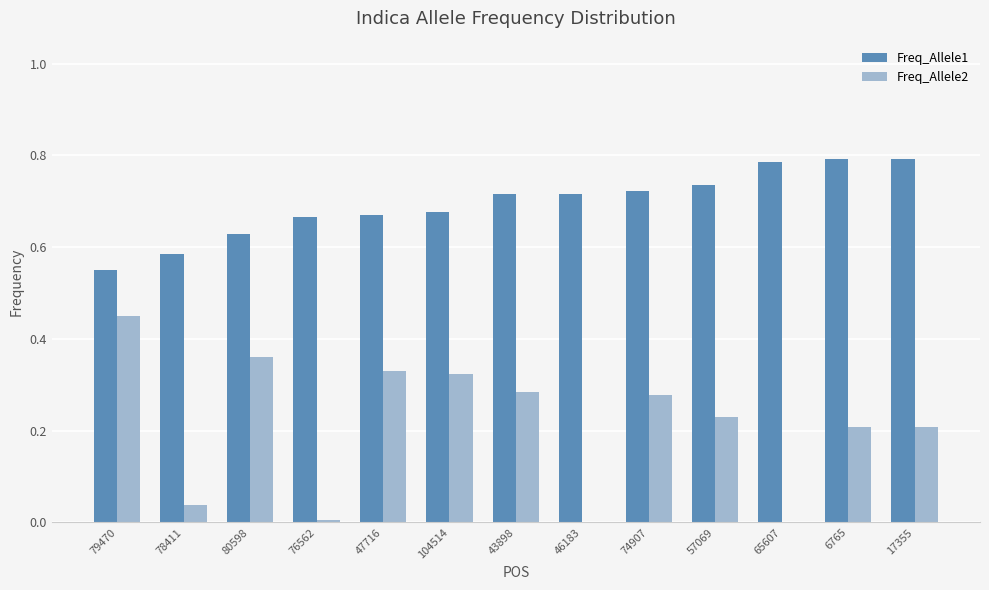

Where is Freq_Allele1 nearest to the value 0?

79470